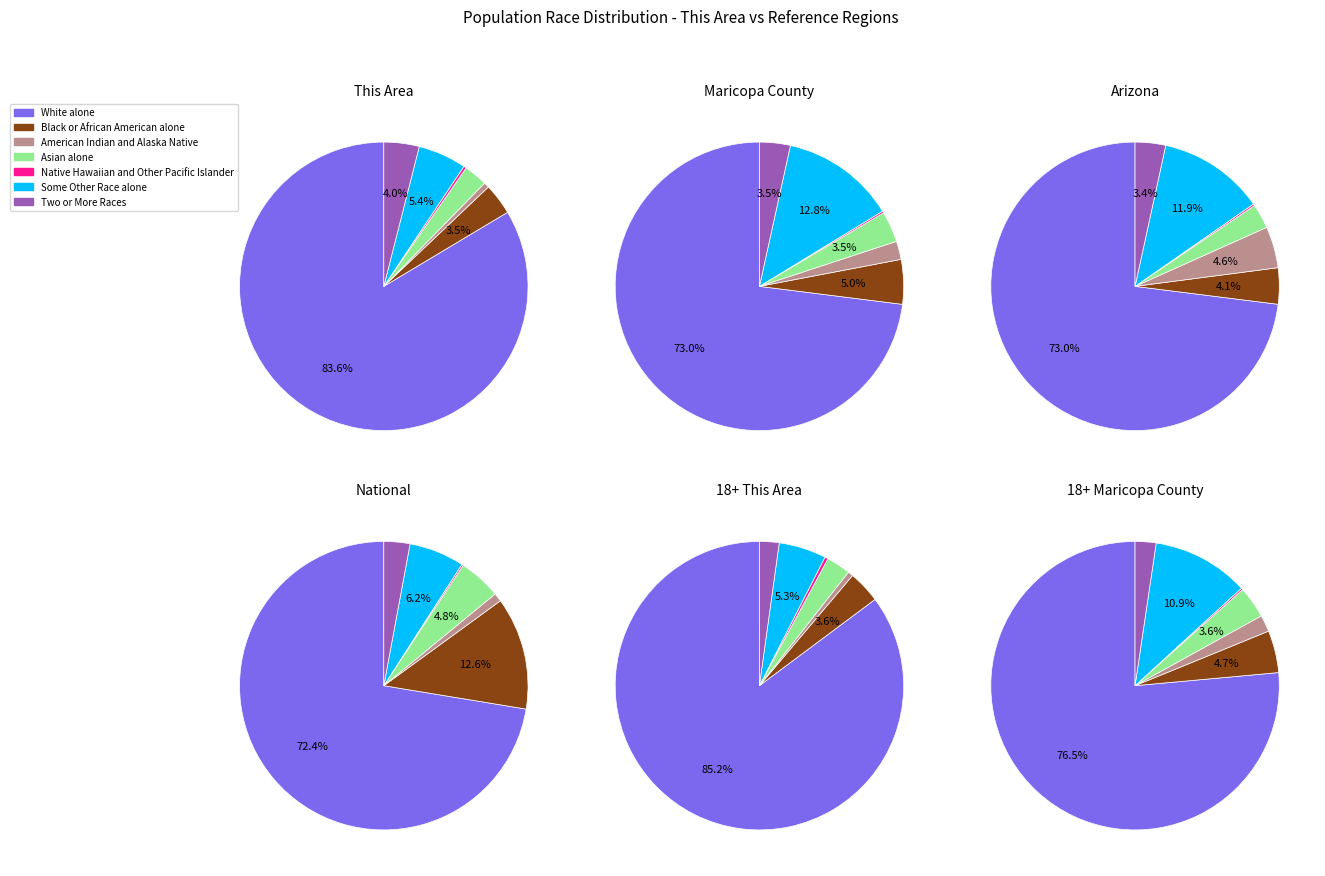

The White alone slice represents 74% of the pie. True or false?

False